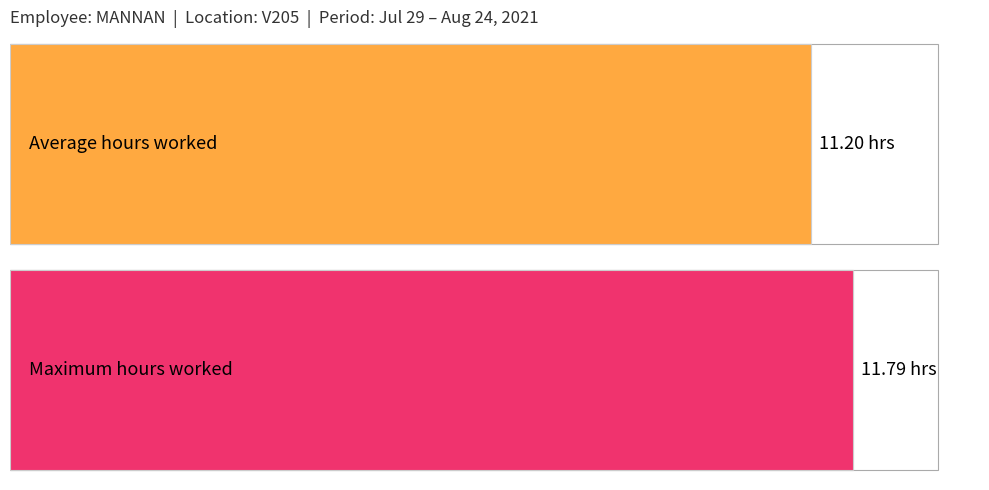

How many series are shown in this chart?

1